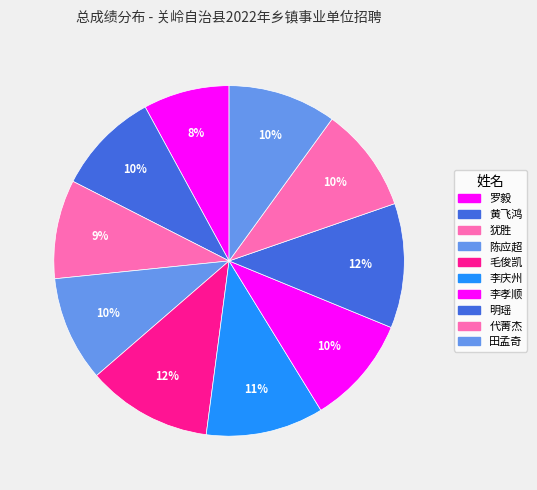

Count the number of slices in the pie.

10